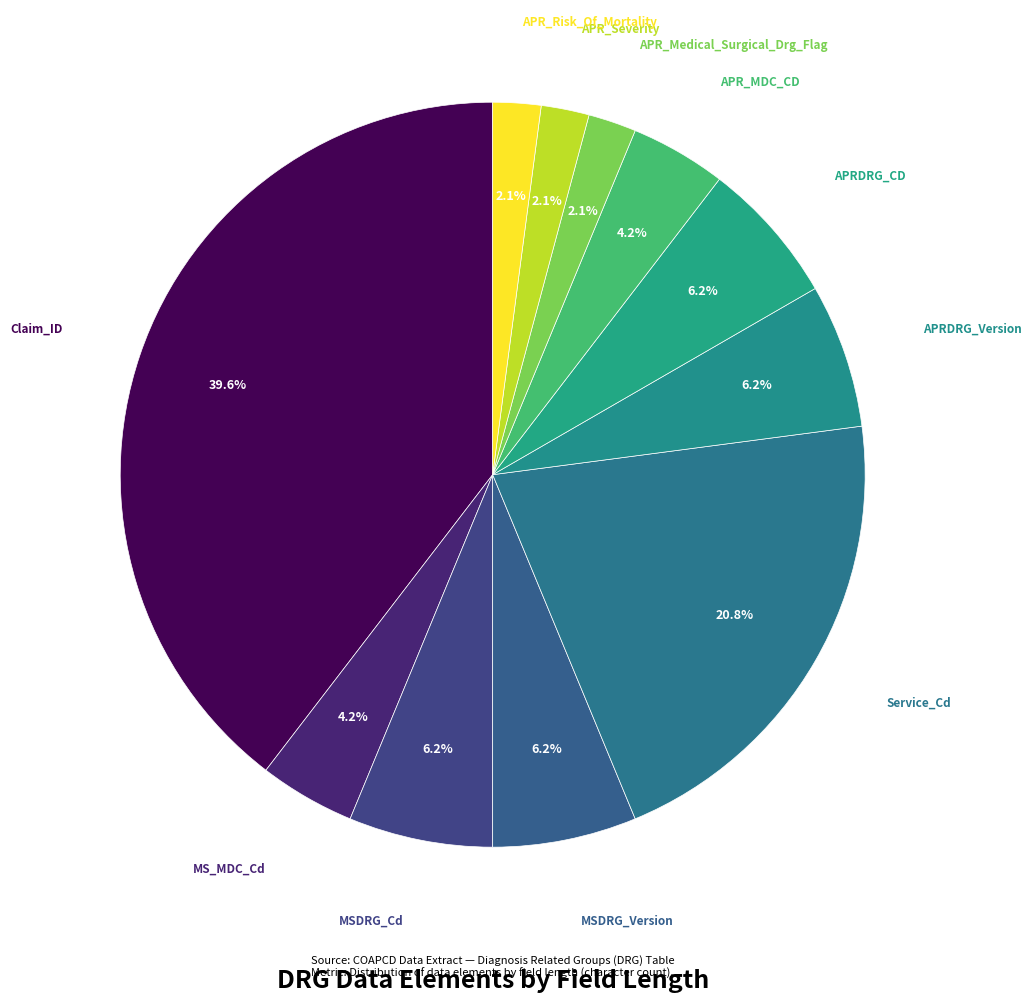

Is there a majority slice in this chart?

No